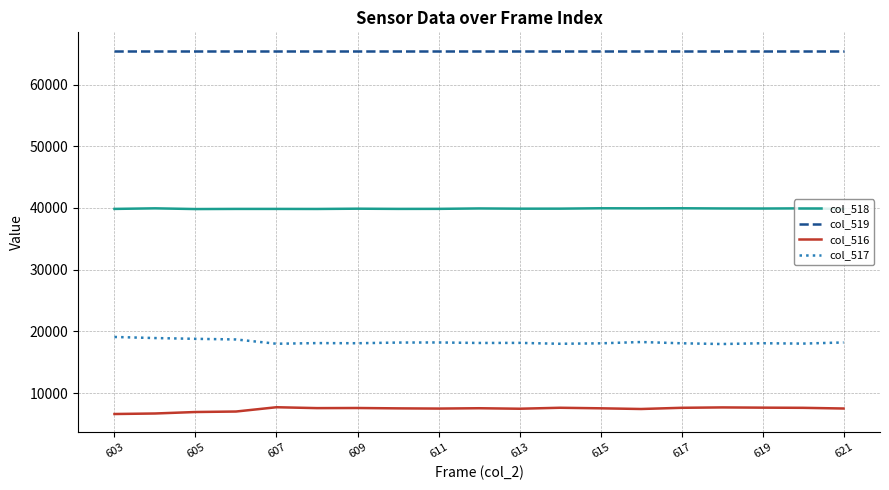

True or false: col_519 and col_518 intersect in this chart.

False